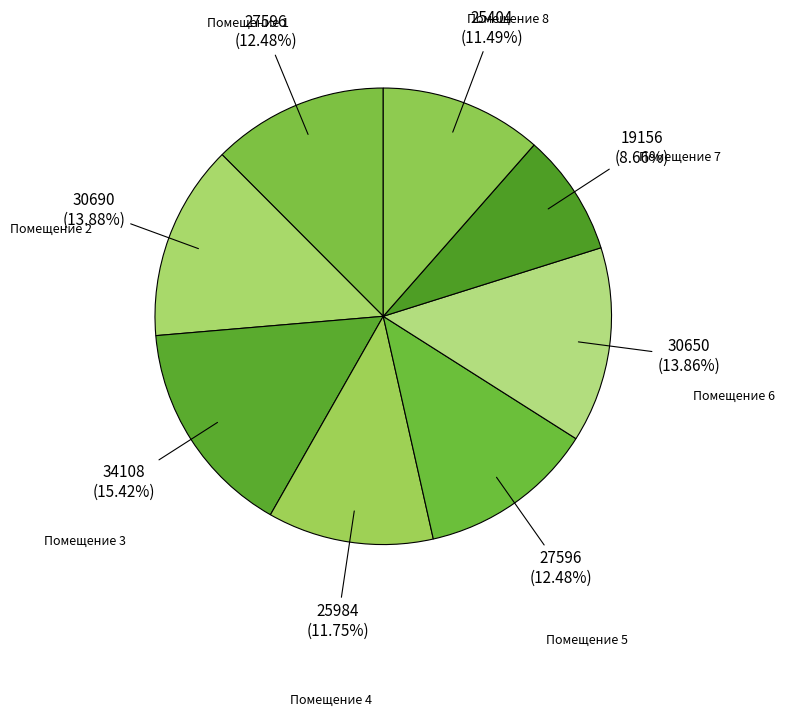

Count the number of slices in the pie.

8